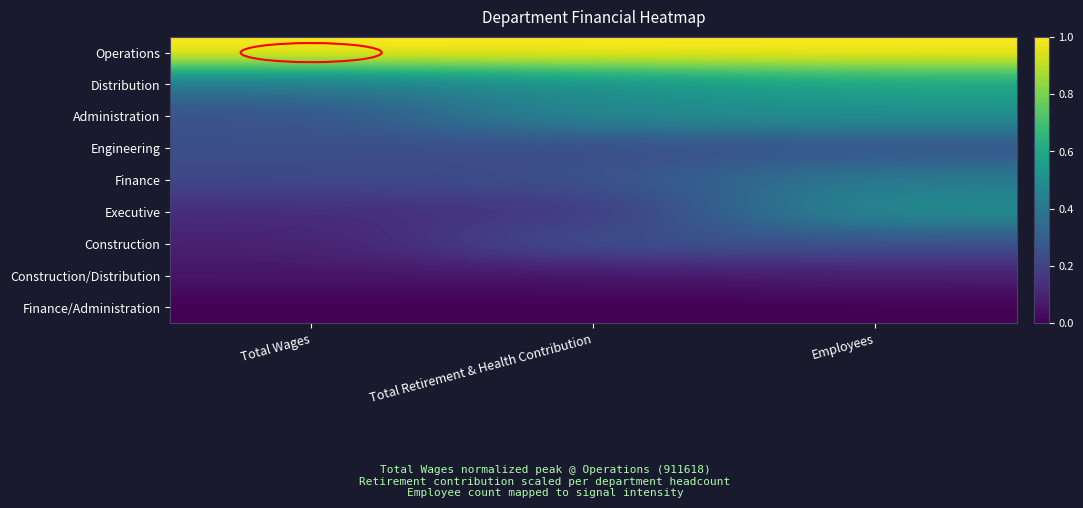

Reading left to right, what are all the values shown in this chart?

Operations: Total Wages=1.0	Total Retirement & Health Contribution=1.0	Employees=1.0
Distribution: Total Wages=0.4	Total Retirement & Health Contribution=0.5	Employees=0.6
Administration: Total Wages=0.2	Total Retirement & Health Contribution=0.5	Employees=0.5
Engineering: Total Wages=0.2	Total Retirement & Health Contribution=0.2	Employees=0.2
Finance: Total Wages=0.2	Total Retirement & Health Contribution=0.2	Employees=0.4
Executive: Total Wages=0.1	Total Retirement & Health Contribution=0.1	Employees=0.5
Construction: Total Wages=0.1	Total Retirement & Health Contribution=0.3	Employees=0.2
Construction/Distribution: Total Wages=0.1	Total Retirement & Health Contribution=0.1	Employees=0.1
Finance/Administration: Total Wages=0.0	Total Retirement & Health Contribution=0.0	Employees=0.0